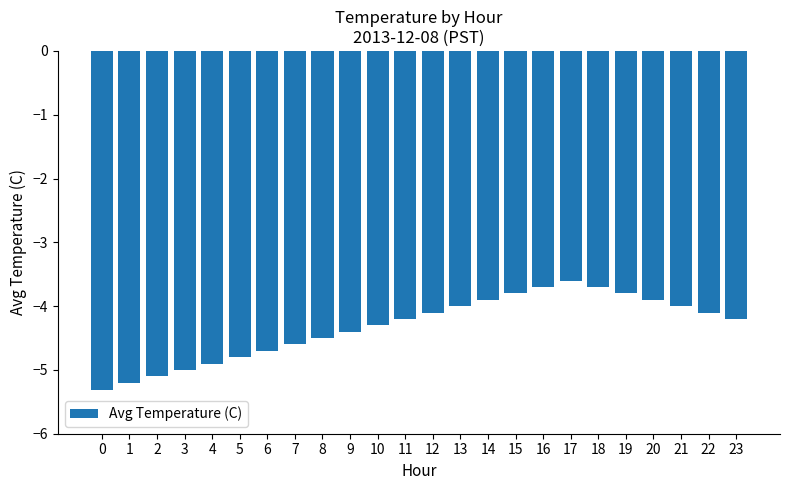

What is the approximate value at 4?

-4.9